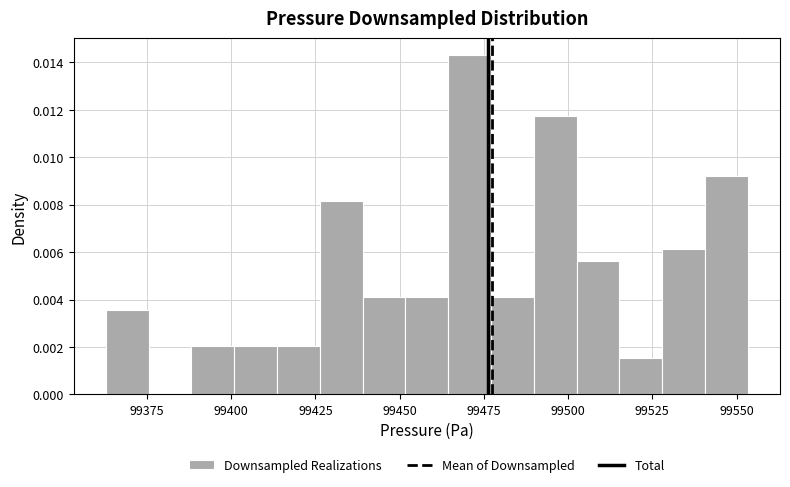

Read against the x-axis, roughly where is the centre of the tallest bar?

99470